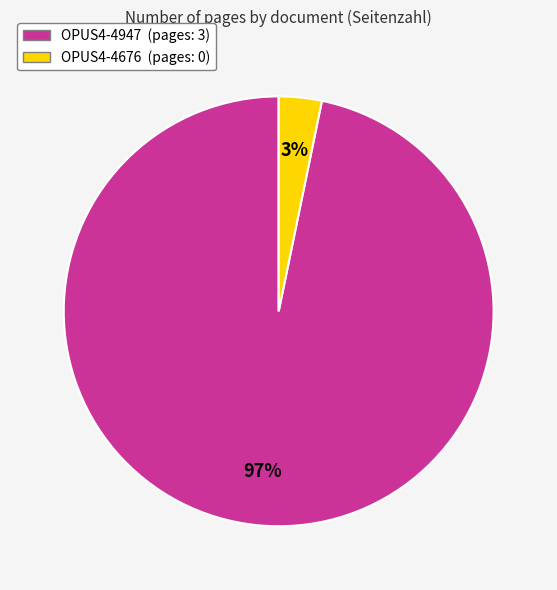

Does OPUS4-4676 represent more than half of the total?

No